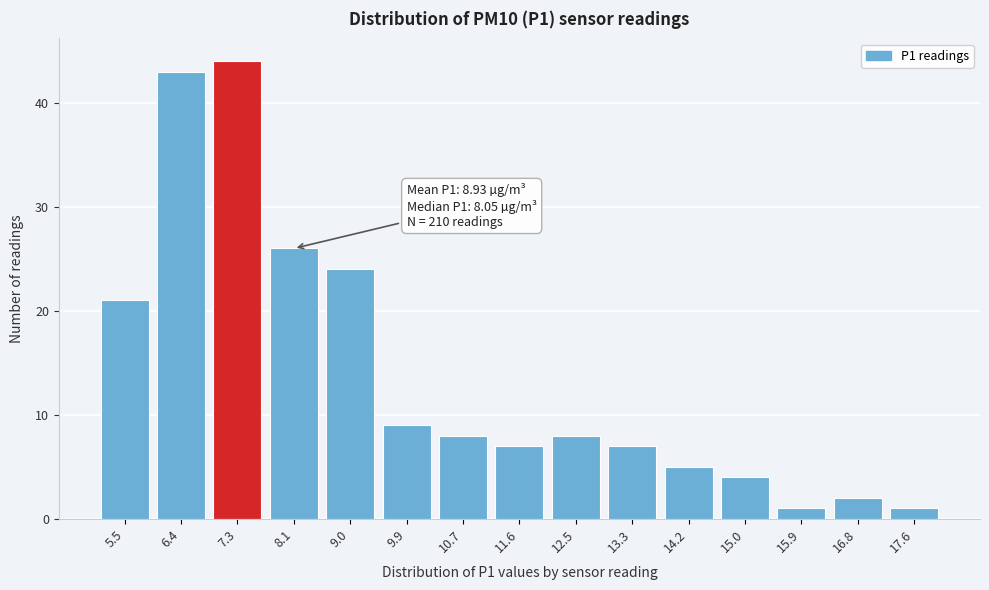

Reading left to right, list all the values displayed in this chart.

21	43	44	26	24	9	8	7	8	7	5	4	1	2	1